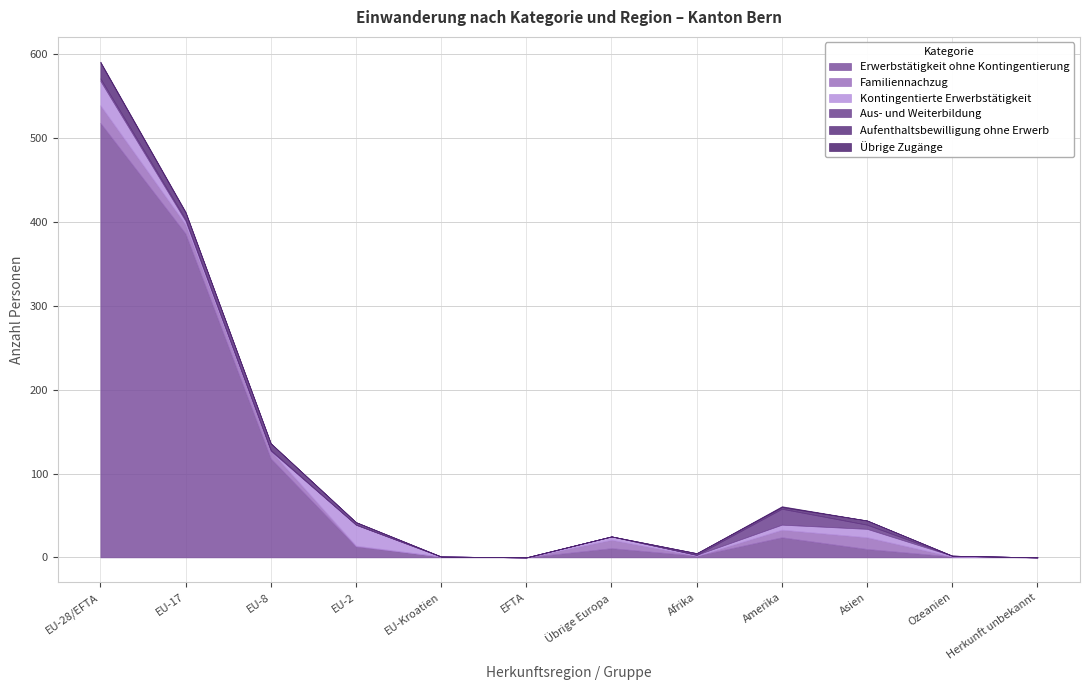

How many intersections are there between Erwerbstätigkeit ohne Kontingentierung and Familiennachzug?

2